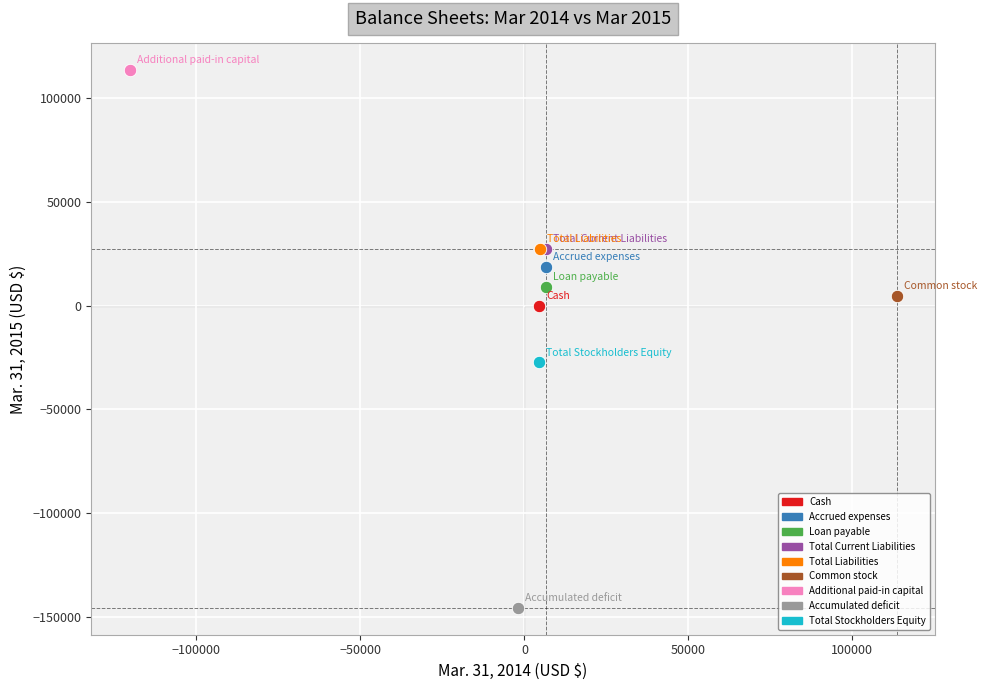

What are all the series names shown in the legend?

Cash, Accrued expenses, Loan payable, Total Current Liabilities, Total Liabilities, Common stock, Additional paid-in capital, Accumulated deficit, Total Stockholders Equity